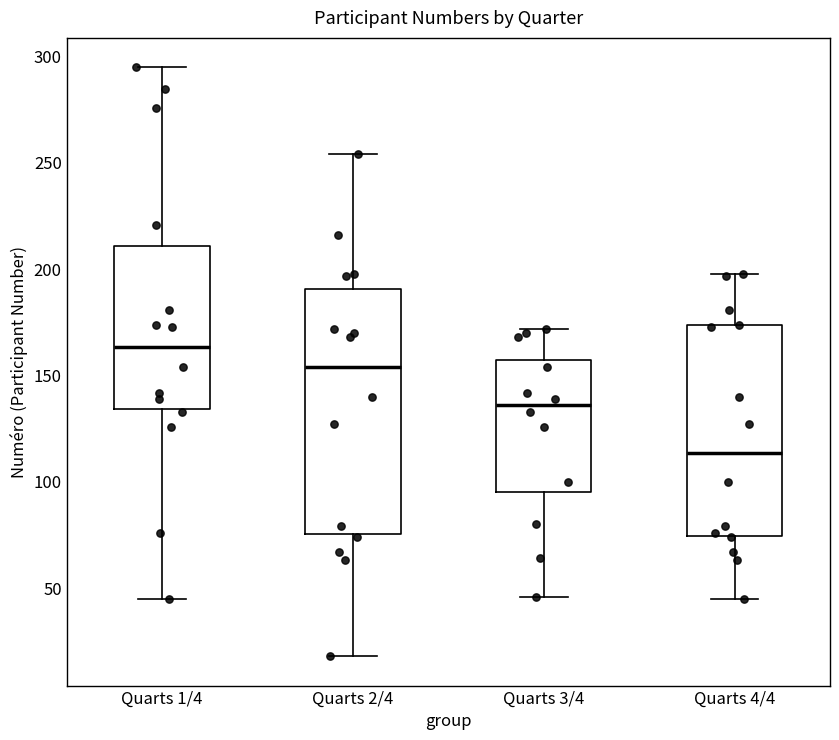

Reading left to right, read every box against the y-axis: the position of its median line, the range the box covers, and the ends of its whiskers. The values are not printed on the chart, so give them approximately, as read against the axis.

Quarts 1/4: median 165, box 135 to 210, whiskers 45 to 295
Quarts 2/4: median 155, box 75 to 190, whiskers 20 to 255
Quarts 3/4: median 135, box 95 to 160, whiskers 45 to 170
Quarts 4/4: median 115, box 75 to 175, whiskers 45 to 200